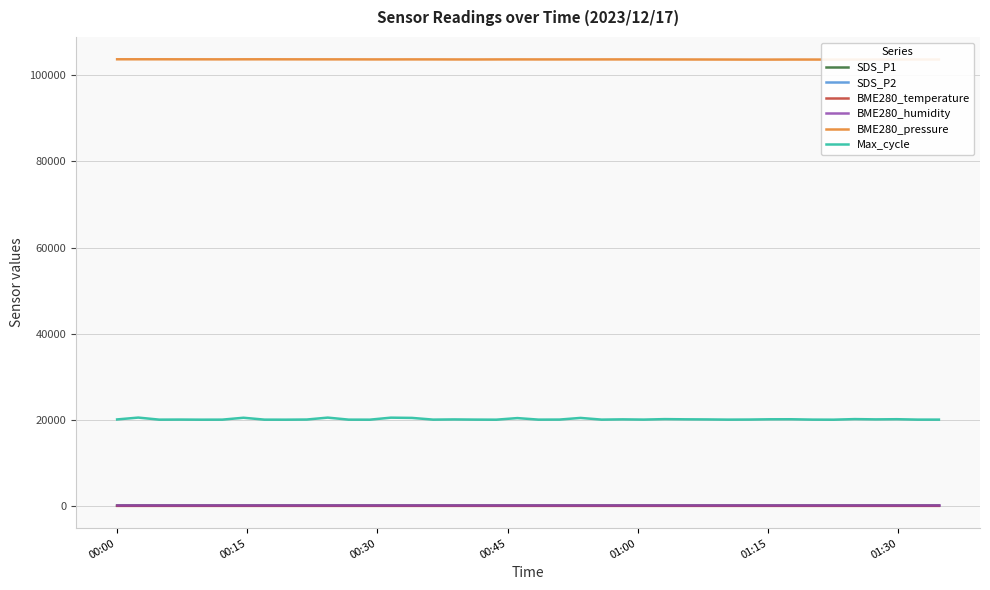

True or false: Max_cycle and BME280_humidity intersect in this chart.

False